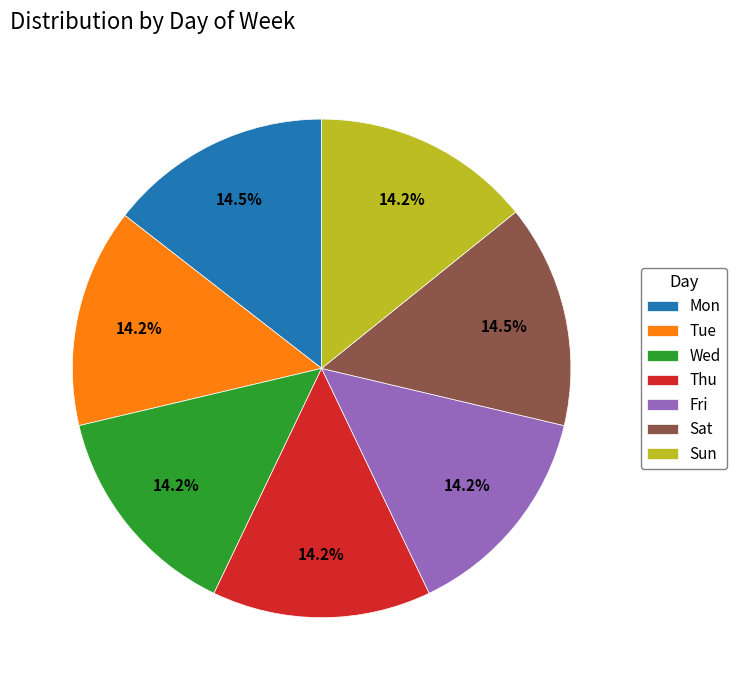

Count the number of slices in the pie.

7